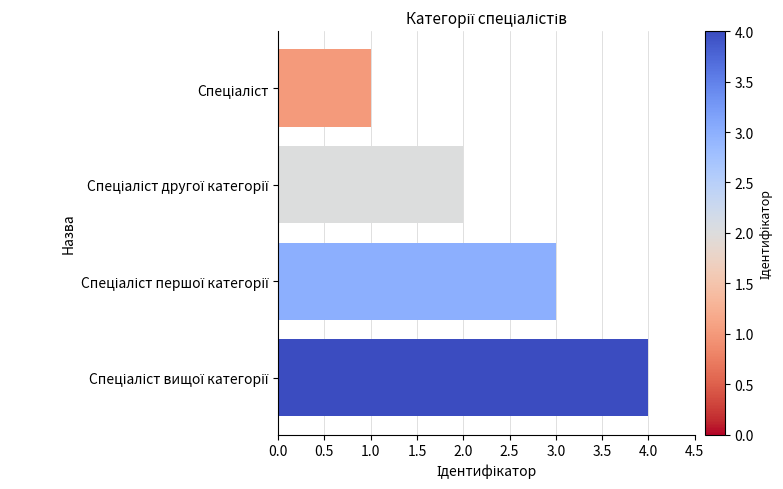

What is the difference between the maximum and minimum values?

3